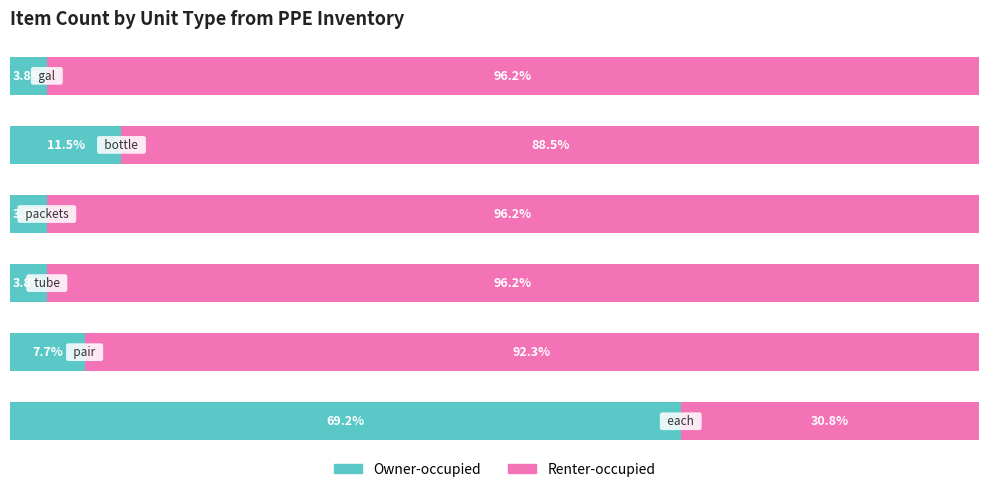

What are all the series names shown in the legend?

Owner-occupied, Renter-occupied